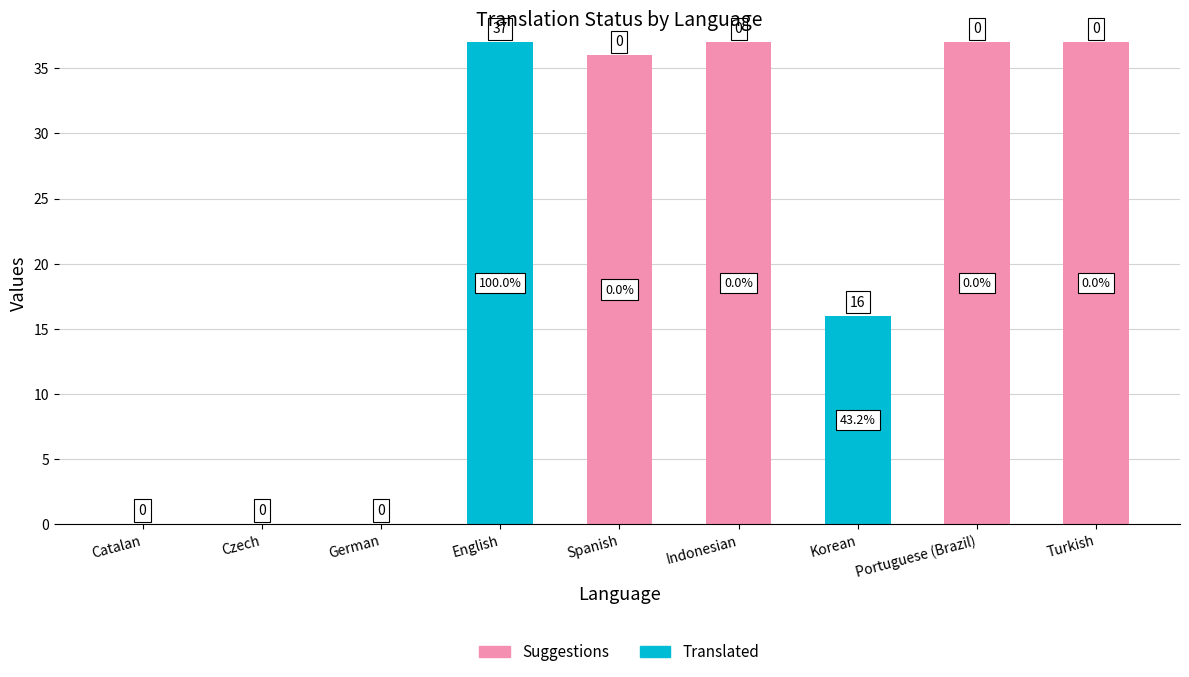

What is the maximum value for Suggestions?

37